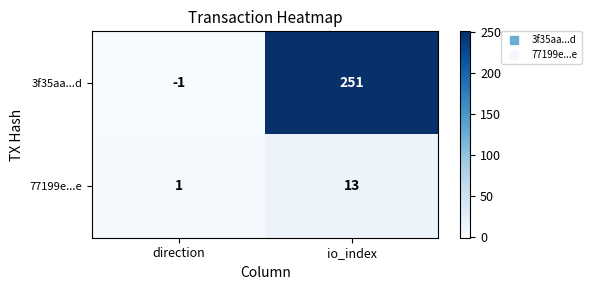

What is the sum of the 3f35aa...d values at io_index and direction?

250